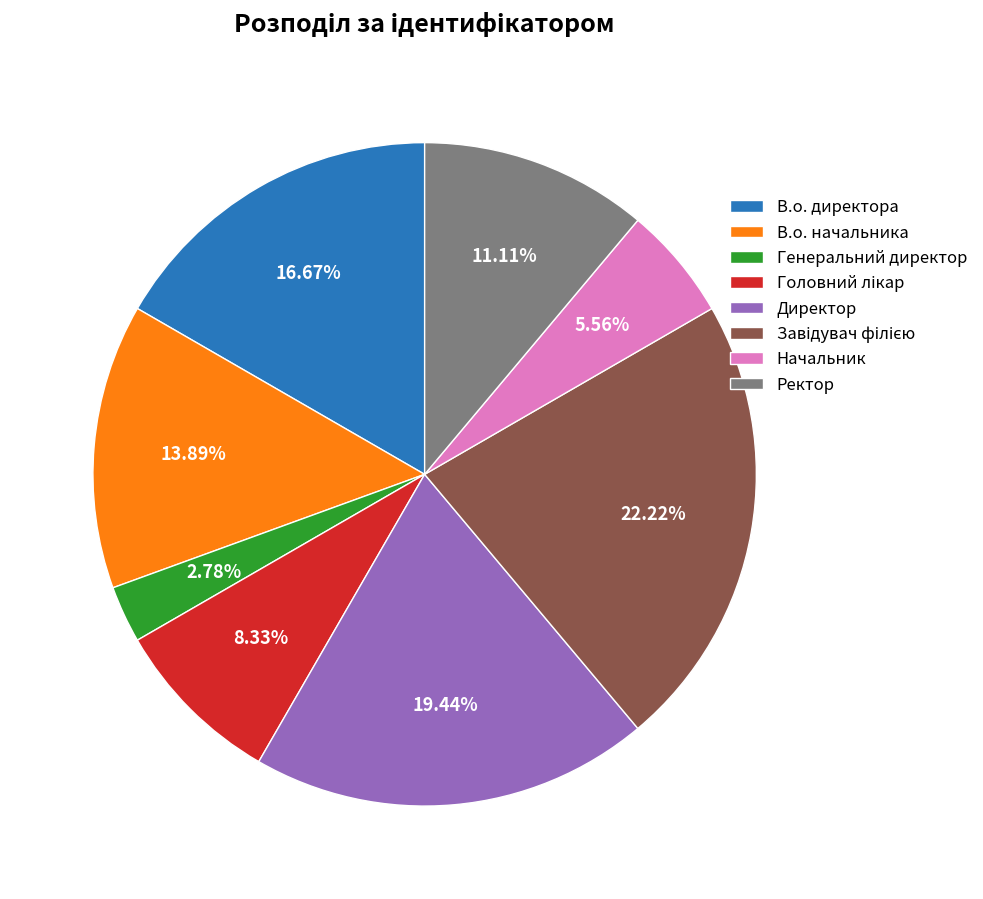

Which slice is the smallest?

Генеральний директор